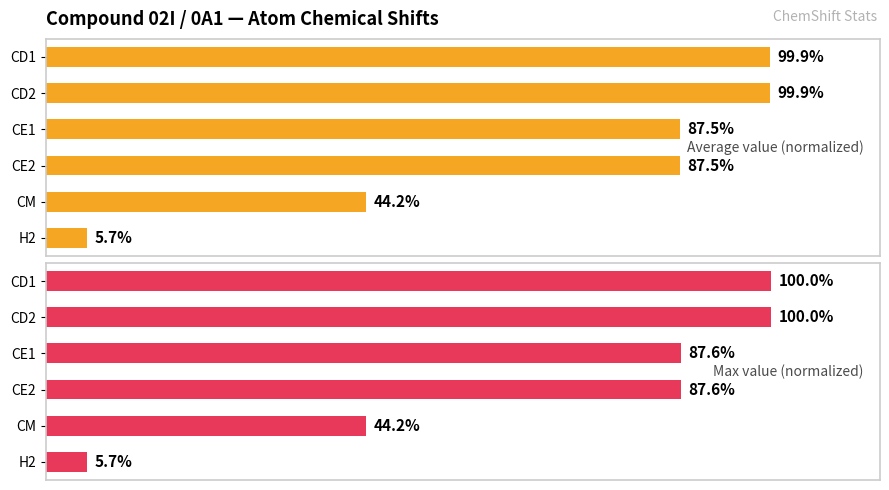

What is the difference between the maximum and second lowest values in the Max value (normalized) series?

55.8